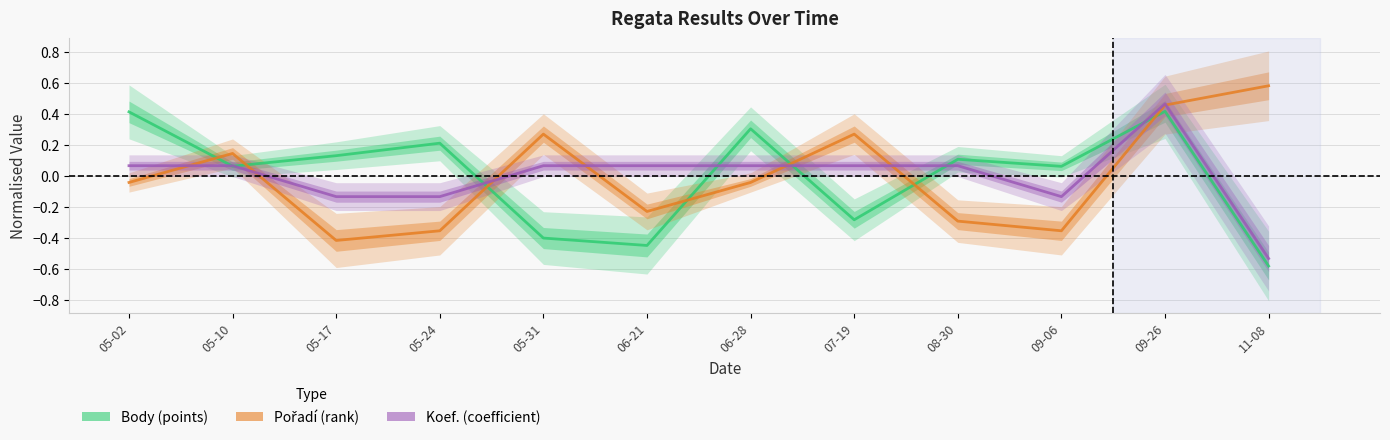

What is the label of the 12th point from the right?

05-02